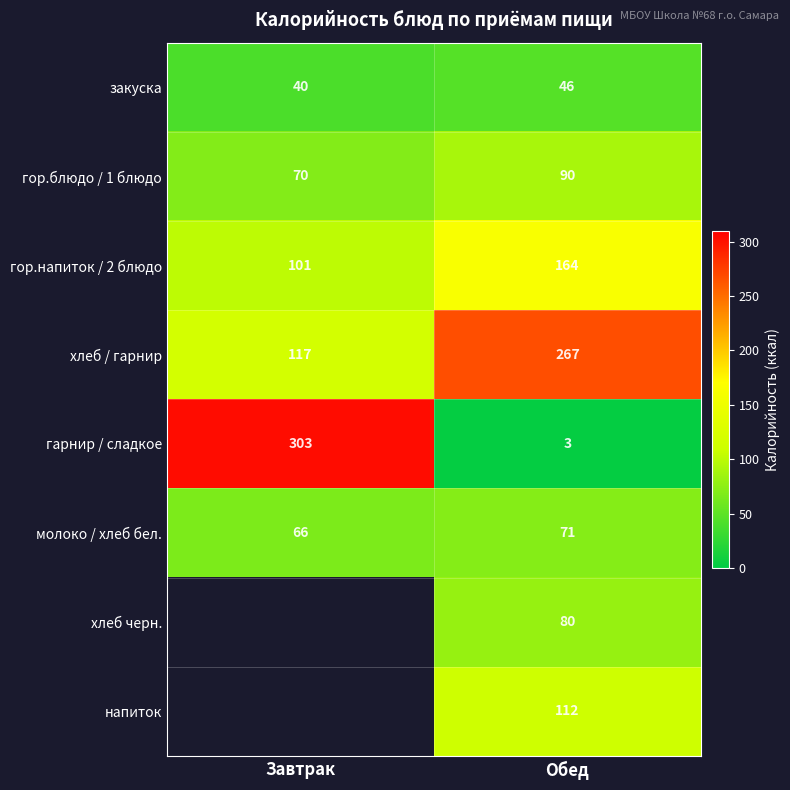

What is the spread (max minus min) of values at Обед?

264